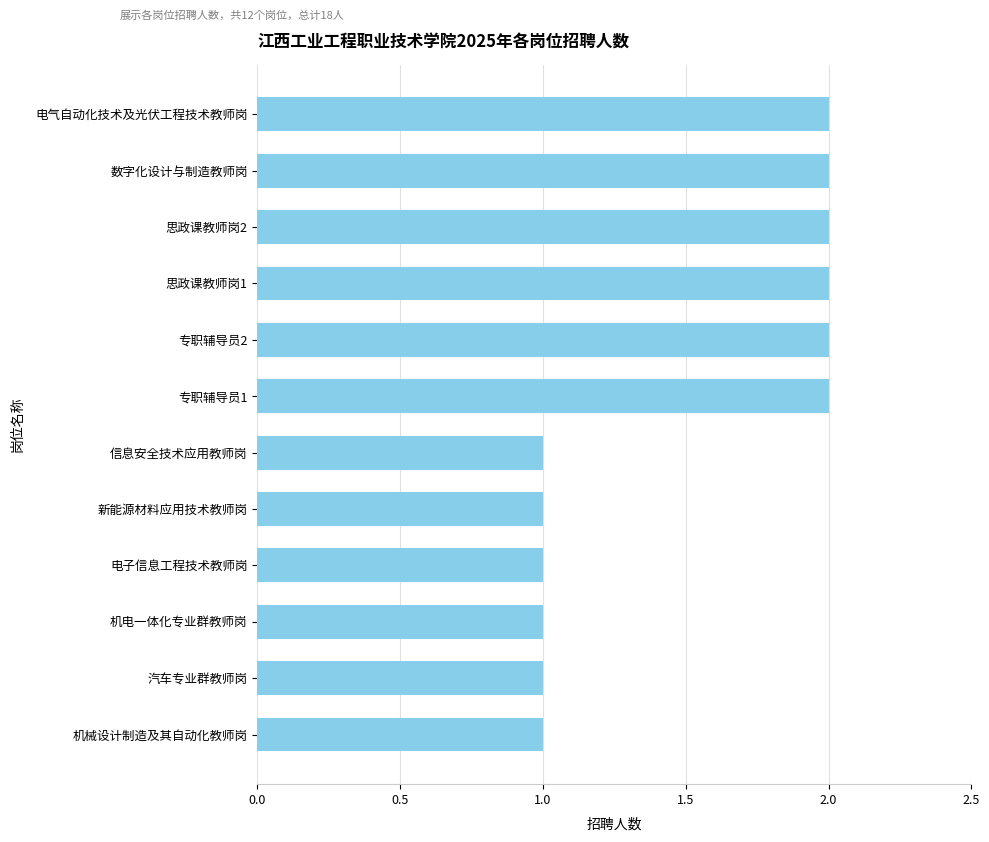

Reading top to bottom, extract all data points from this chart.

2	2	2	2	2	2	1	1	1	1	1	1